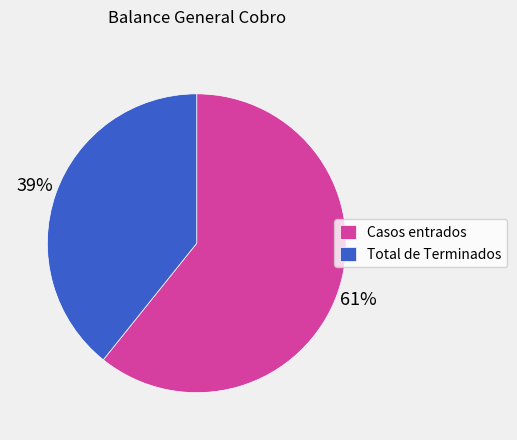

Is it true that Casos entrados is 61% of the pie?

True